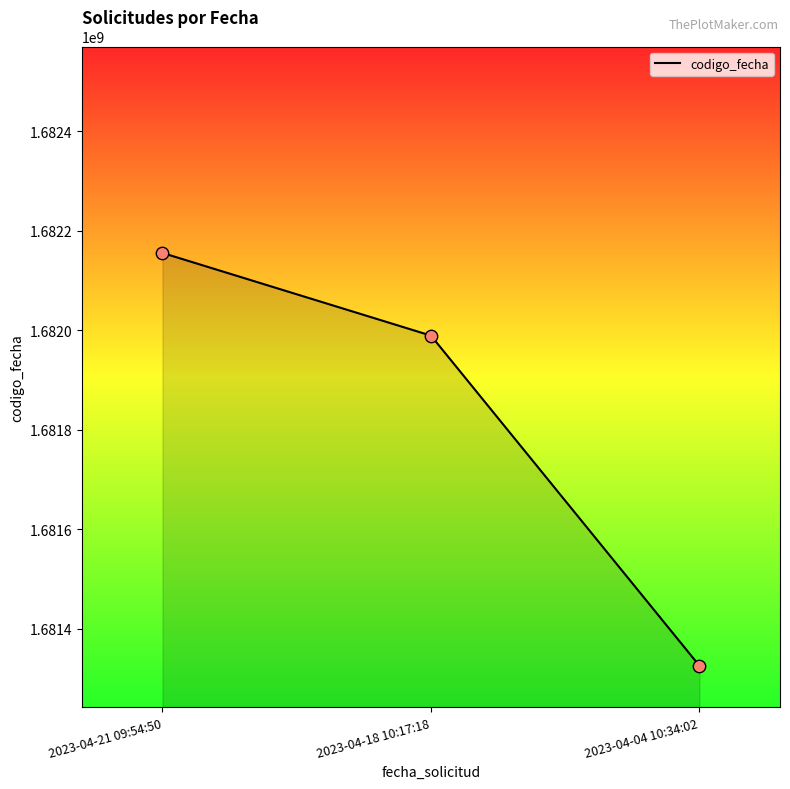

What is the change in value from 2023-04-18 10:17:18 to 2023-04-04 10:34:02?

-663271